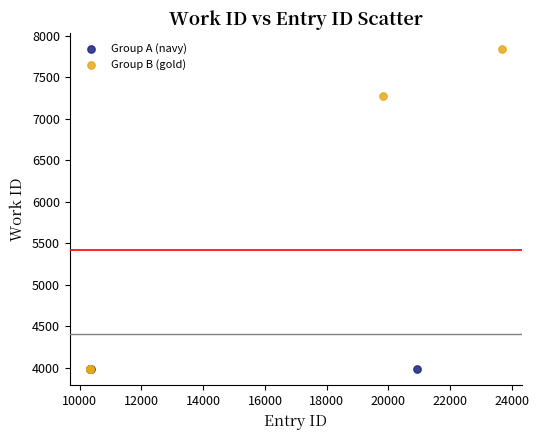

Which series contains the highest Y value?

Group B (gold)